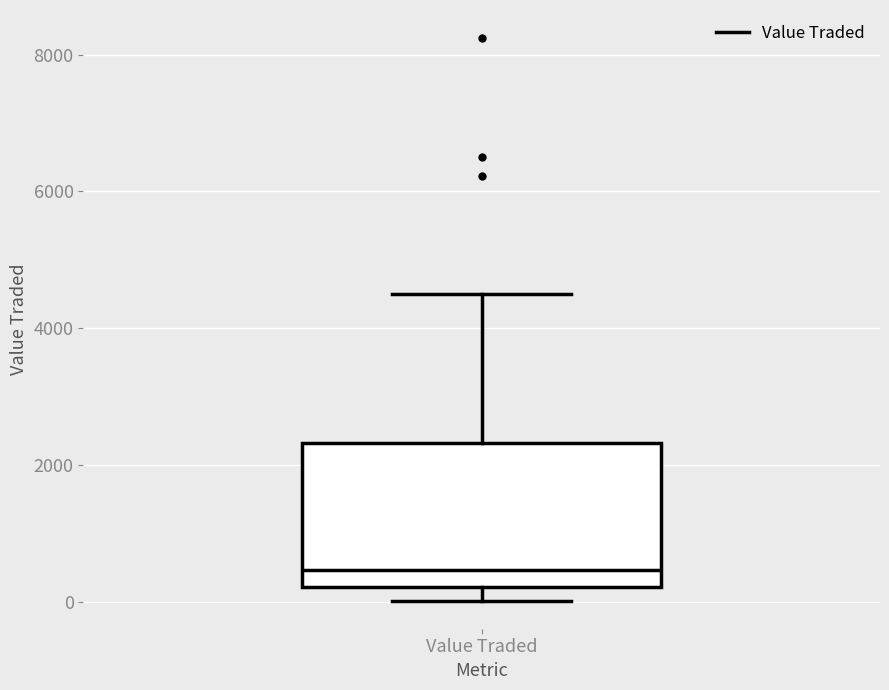

Transcribe this box plot: give where the median line is, the range the box spans, and where the two whiskers end, as read against the y-axis. The values are not printed on the chart, so give them approximately, as read against the axis.

median 400, box 200 to 2400, whiskers 0 to 4400